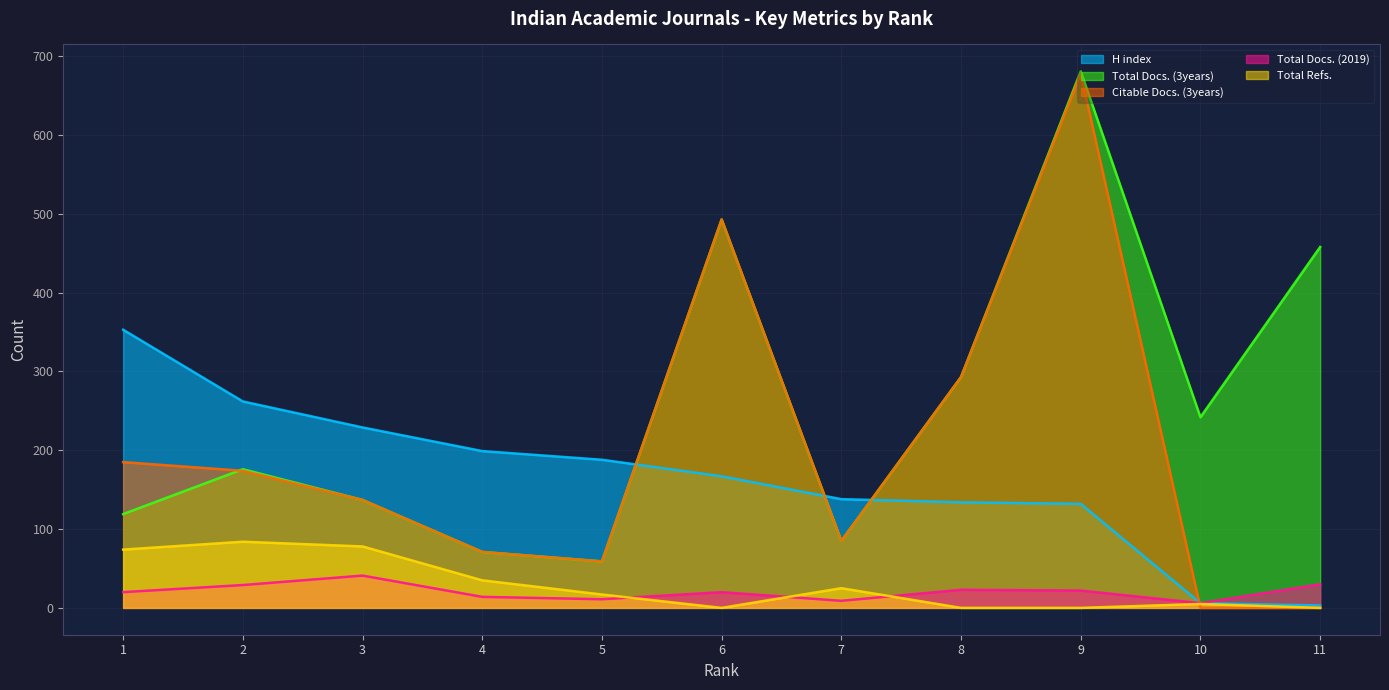

Is it true that Total Docs. (2019) equals 41 at 3?

True